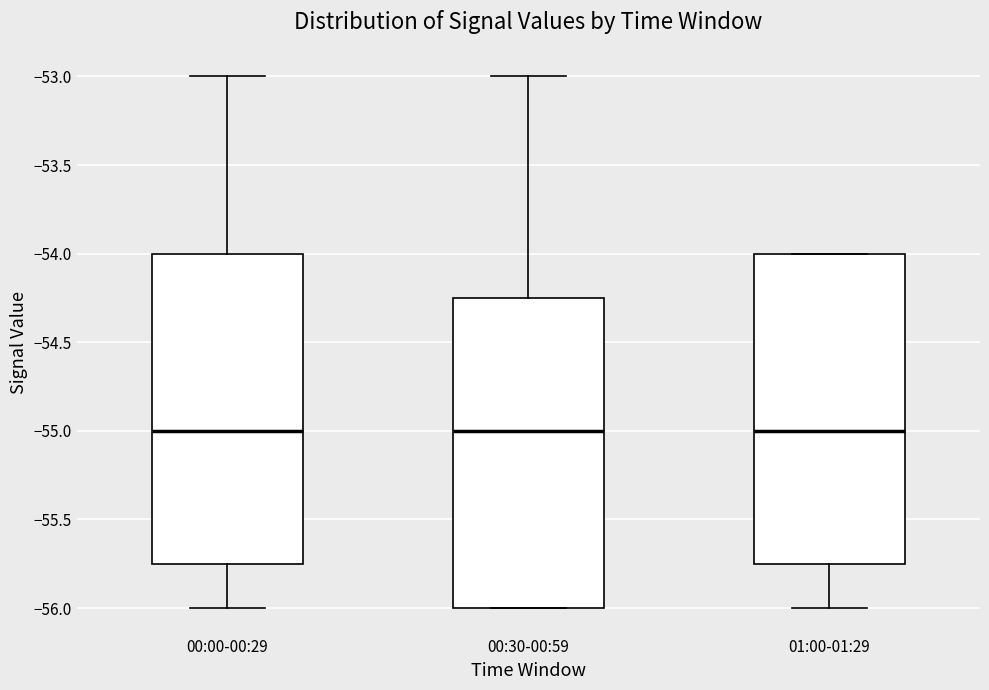

Reading left to right, read every box against the y-axis: the position of its median line, the range the box covers, and the ends of its whiskers. The values are not printed on the chart, so give them approximately, as read against the axis.

00:00-00:29: median -55.00, box -55.75 to -54.00, whiskers -56.00 to -53.00
00:30-00:59: median -55.00, box -56.00 to -54.25, whiskers -56.00 to -53.00
01:00-01:29: median -55.00, box -55.75 to -54.00, whiskers -56.00 to -54.00